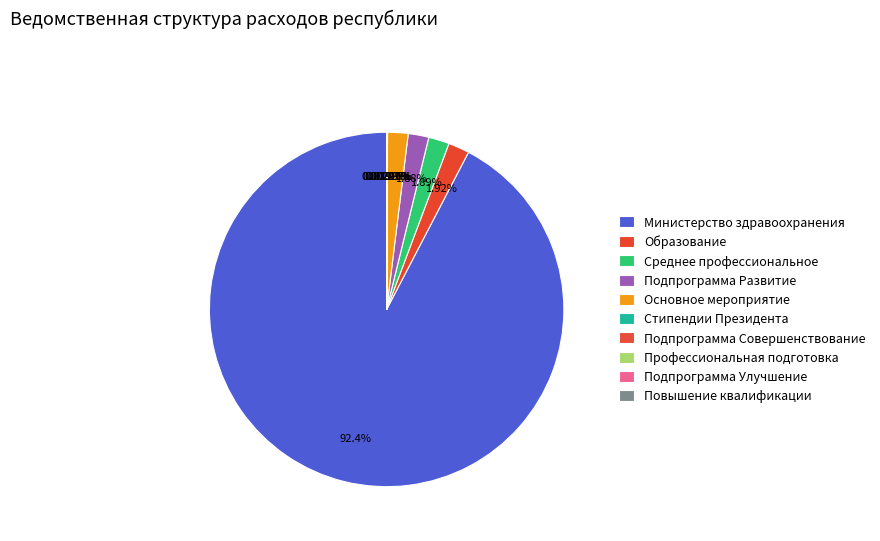

Do Основное мероприятие and Повышение квалификации together represent more than half of the pie?

No